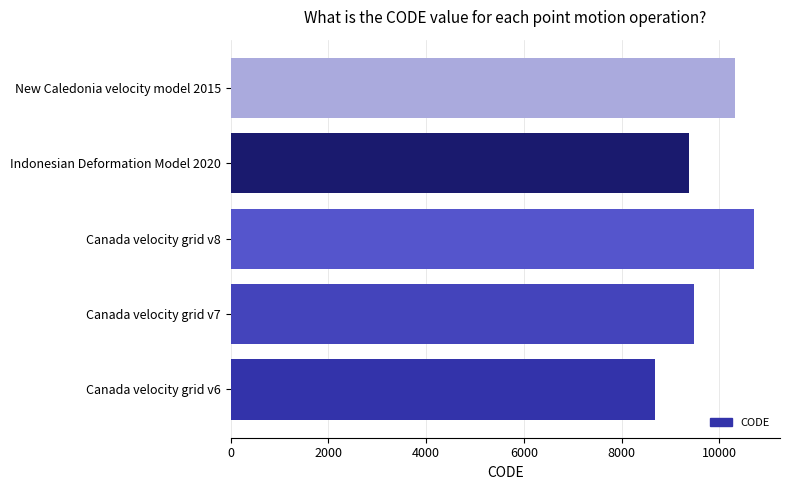

What is the greatest value displayed?

10707